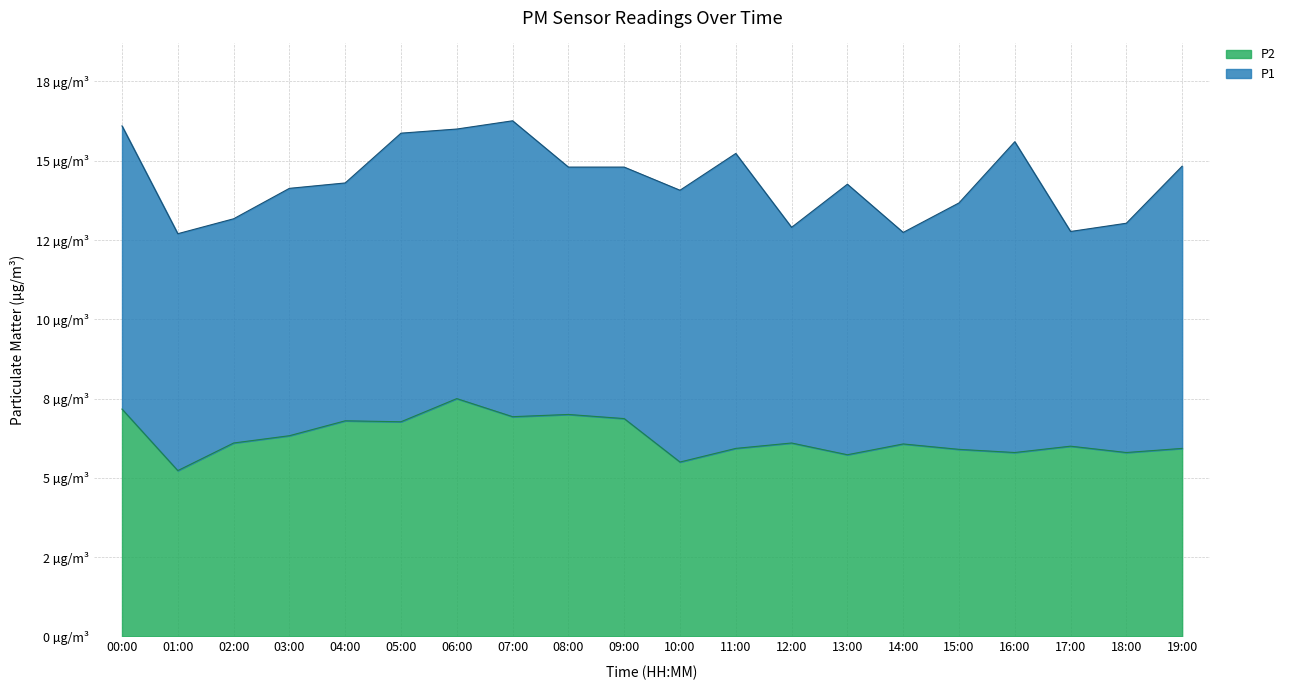

What is the label of the 11th point from the right?

09:00